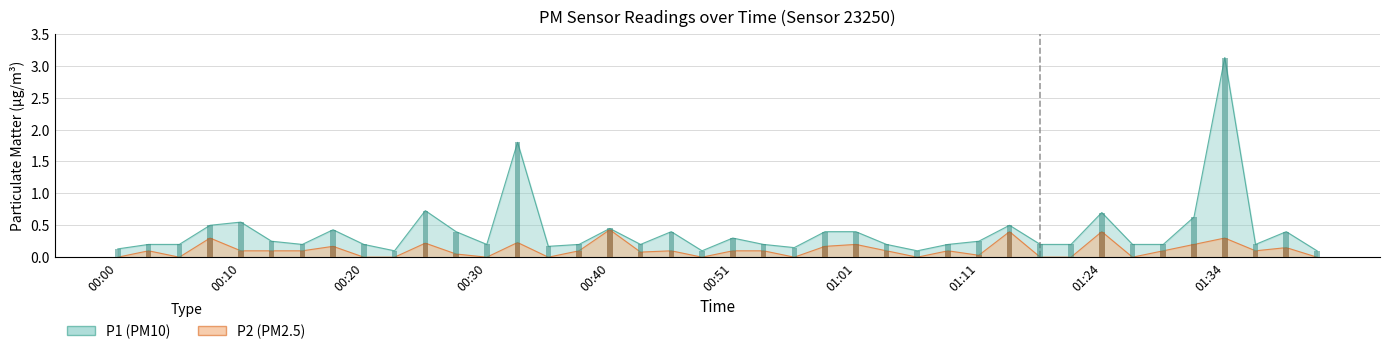

The P2 series shows 0.2 at 00:25. True or false?

True